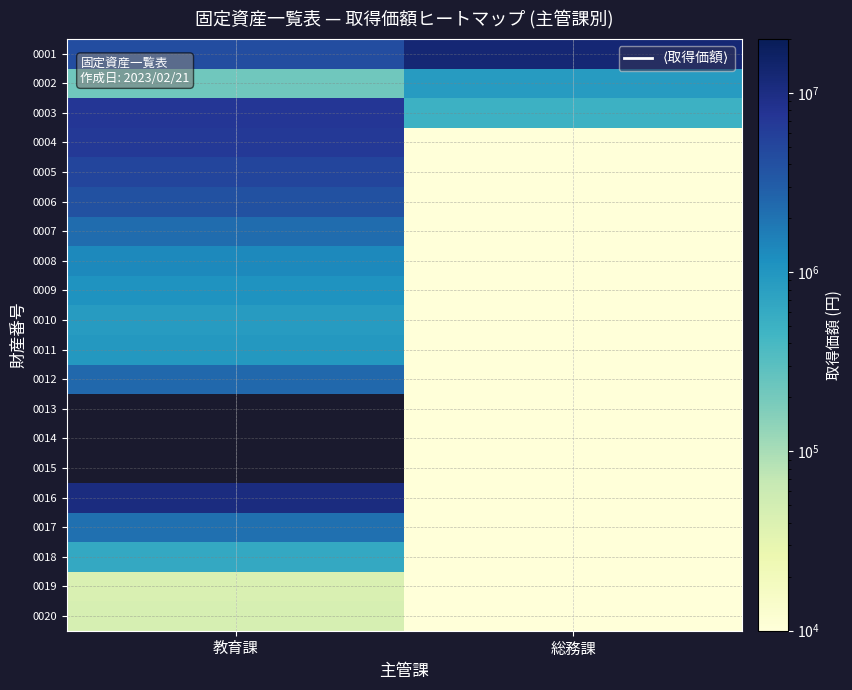

Which series has the largest total across all categories?

0001